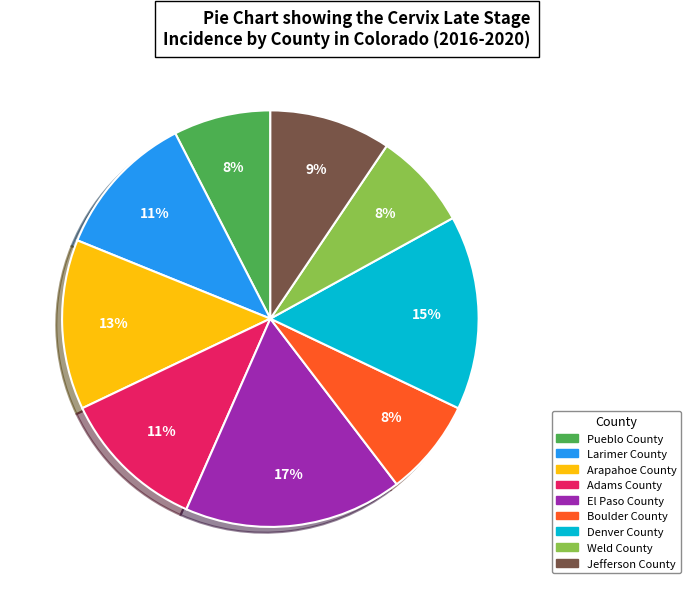

Does any single category account for the majority?

No